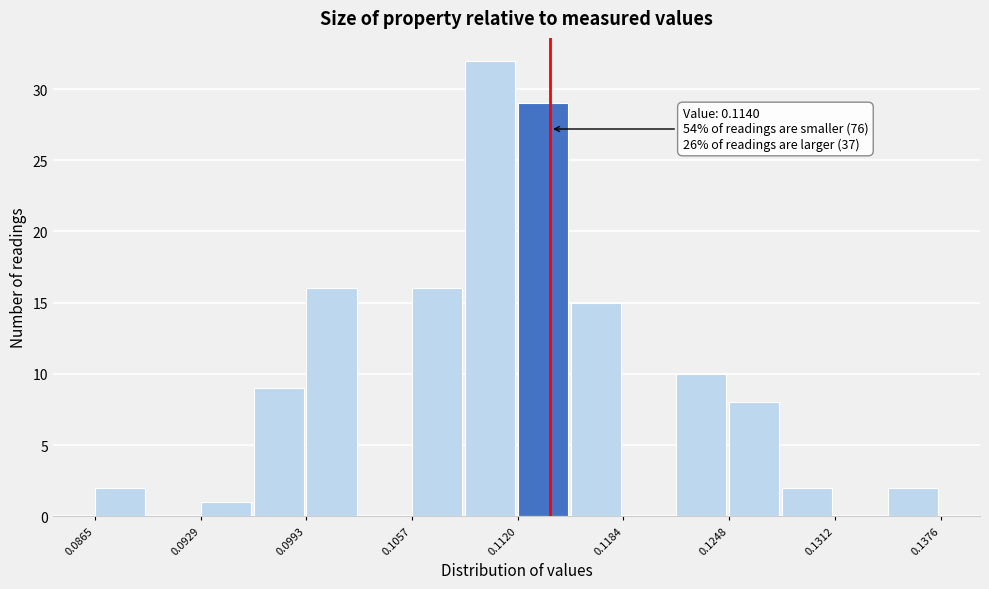

Read against the x-axis, roughly where is the centre of the tallest bar?

0.110